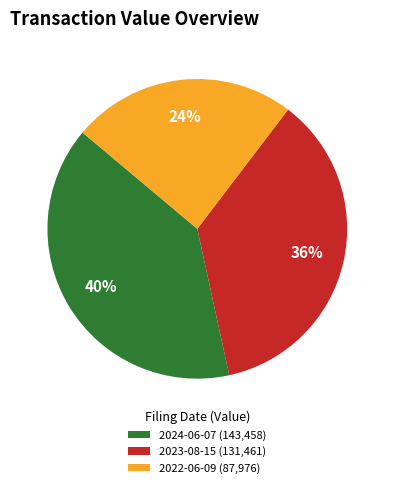

True or false: 2024-06-07 (143,458) accounts for 49% of the total.

False